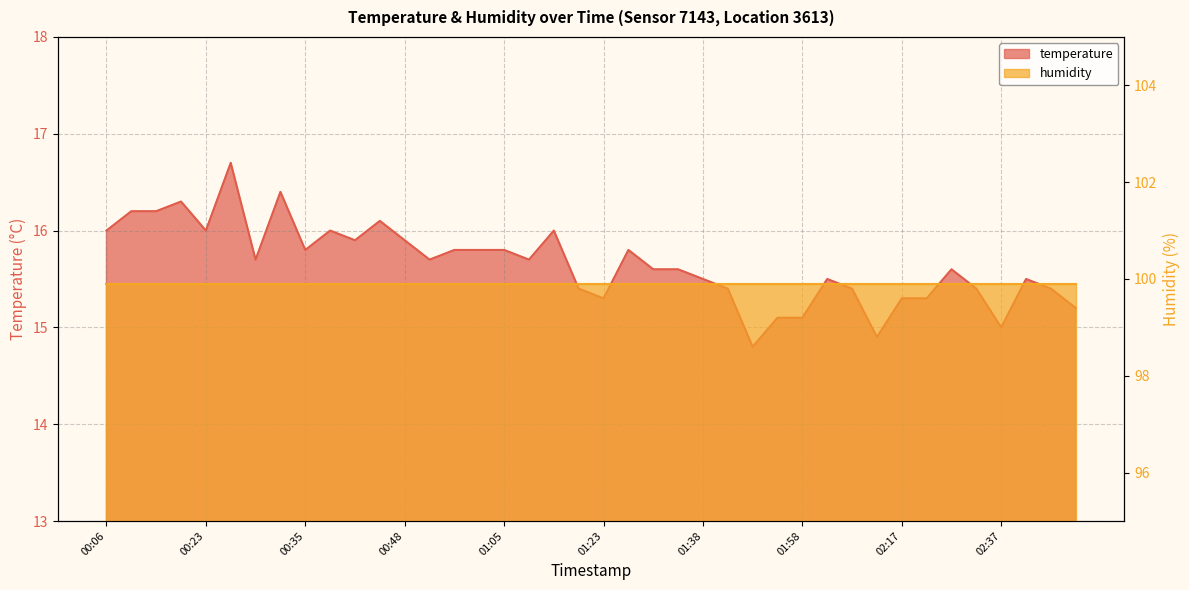

List the labels in order of value, largest first.

00:26, 00:33, 00:18, 00:08, 00:11, 00:43, 00:06, 00:23, 00:38, 01:15, 00:40, 00:48, 00:35, 00:55, 01:00, 01:05, 01:26, 00:30, 00:53, 01:08, 01:31, 01:33, 02:27, 01:38, 02:05, 02:42, 01:20, 01:40, 02:10, 02:32, 02:46, 01:23, 02:17, 02:24, 02:51, 01:50, 01:58, 02:37, 02:15, 01:48